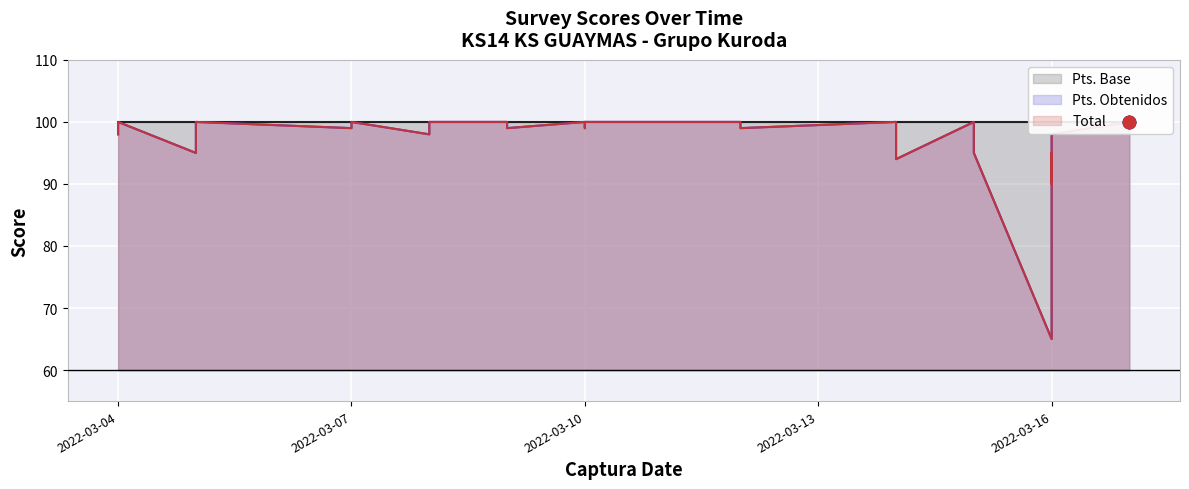

What are all the series names shown in the legend?

Pts. Obtenidos, Pts. Base, Total